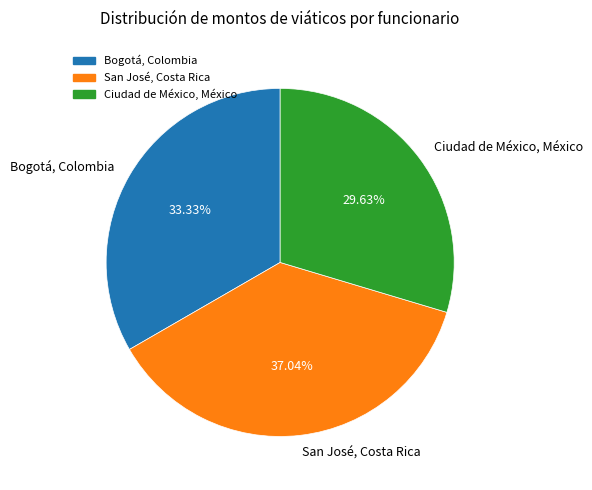

Is the sum of Ciudad de México, México and San José, Costa Rica greater than half?

Yes